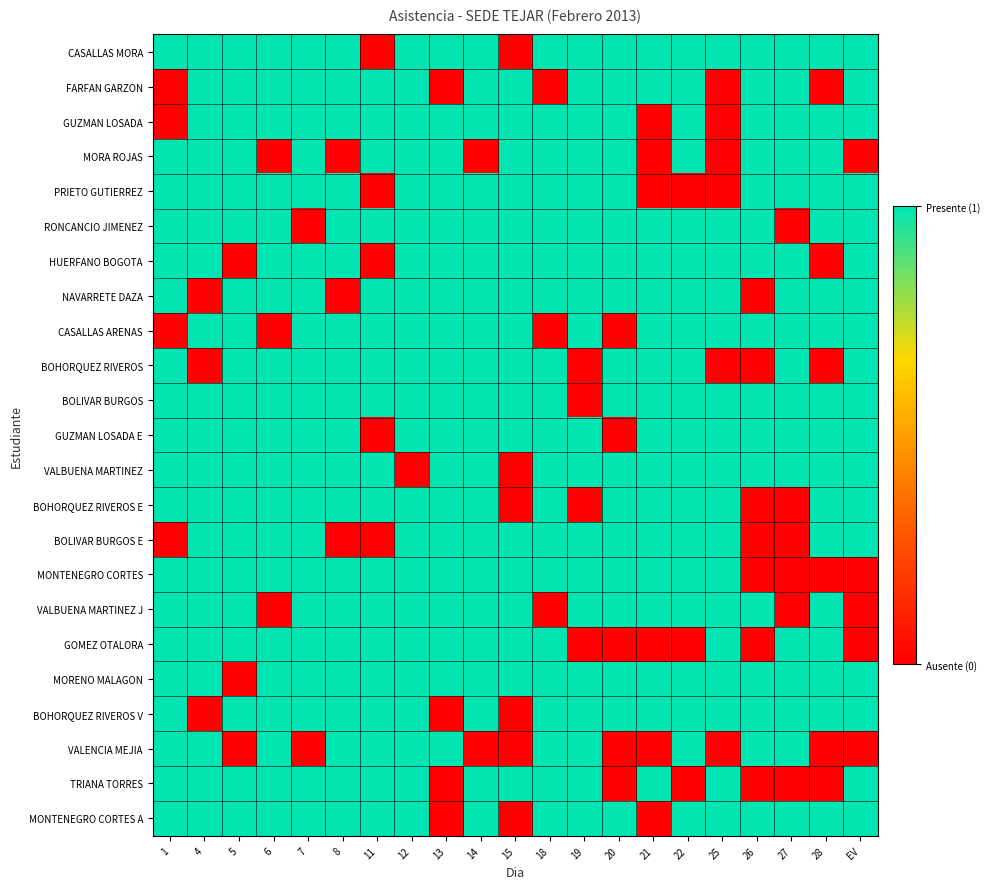

At how many categories does at least one series exceed 0?

21